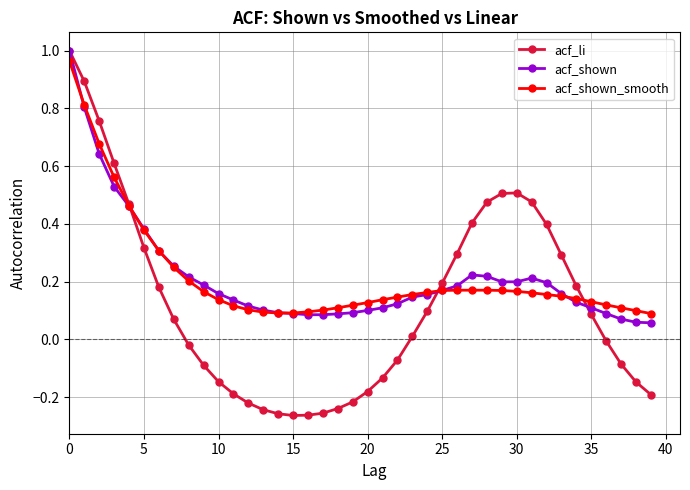

Which series has the widest spread of values?

acf_li